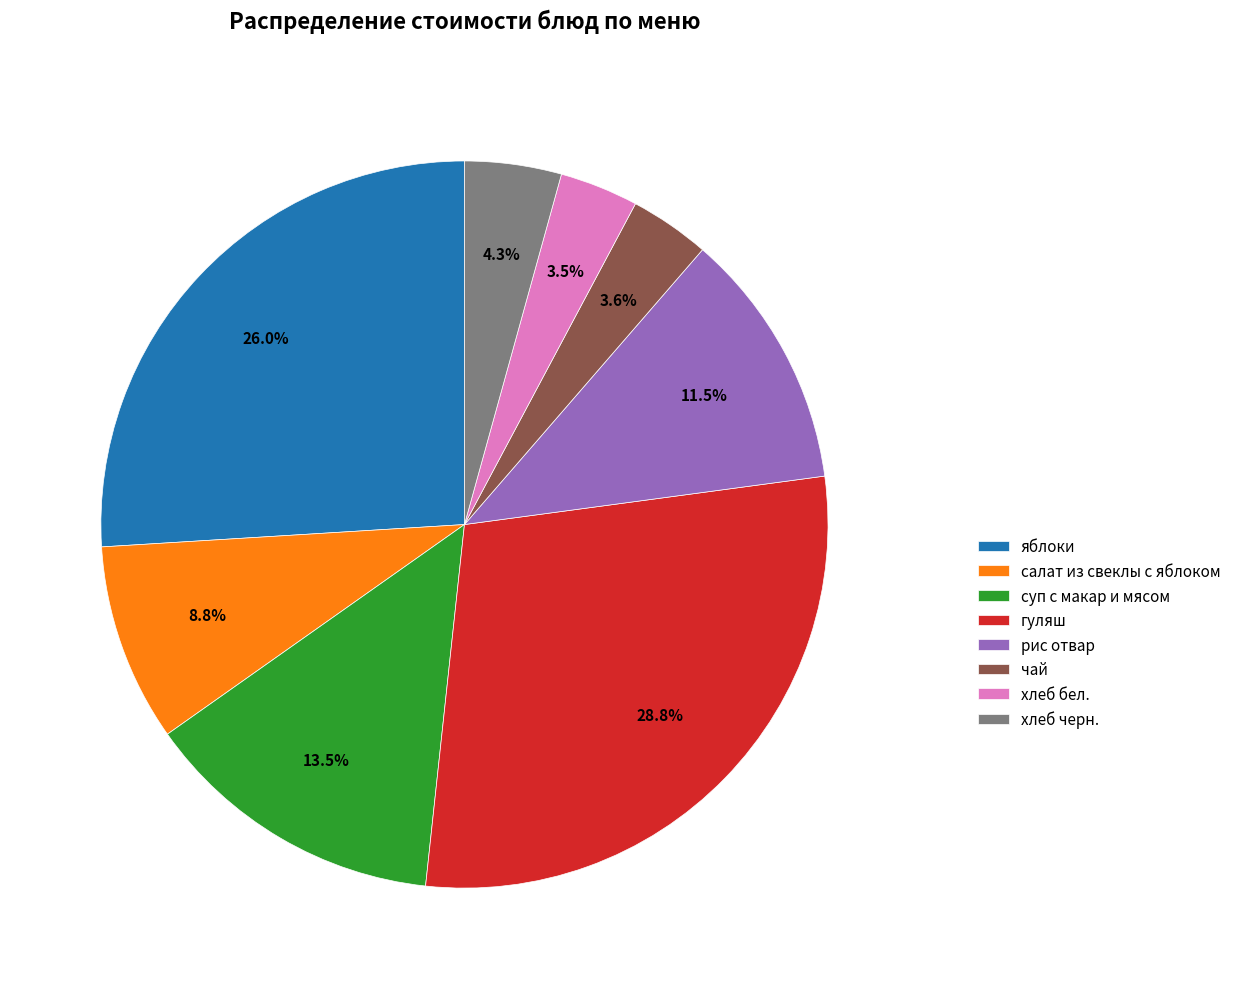

To the nearest percent, what is the combined percentage of гуляш and яблоки?

55%